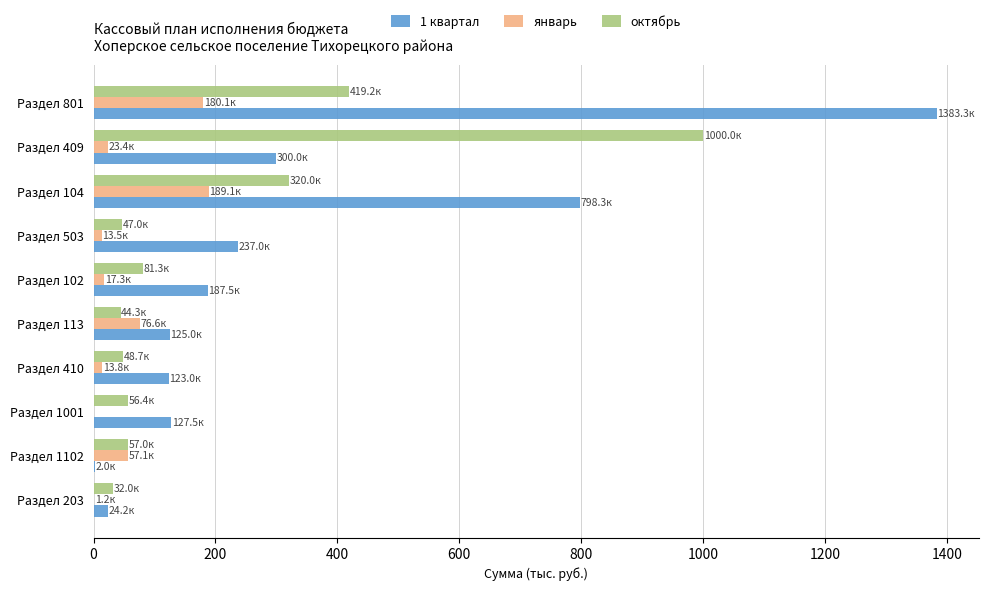

At which category is the sum across all series the highest?

Раздел 801